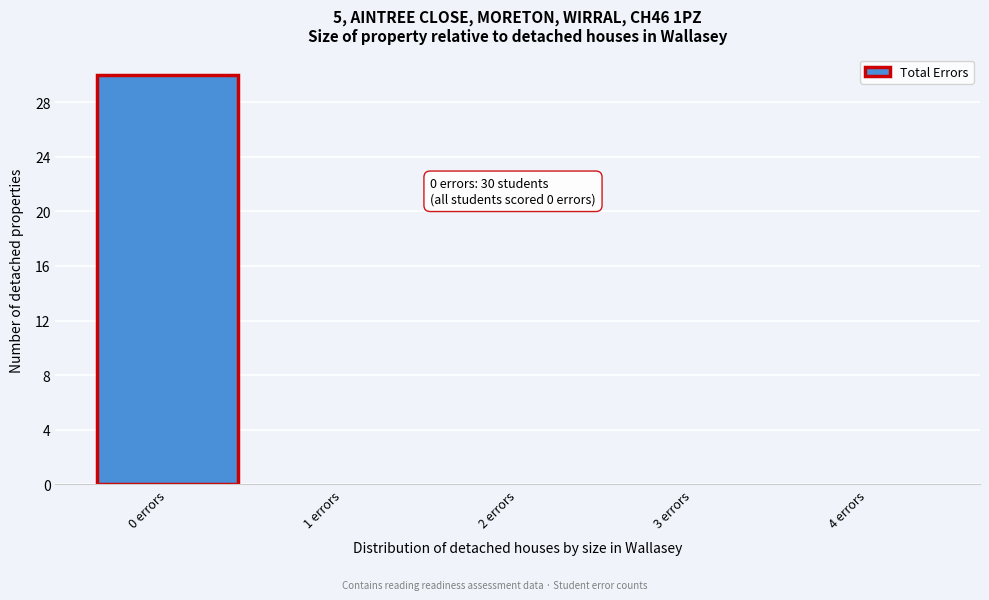

Over which range of the x-axis is the bar tallest?

-0.5 to 0.5